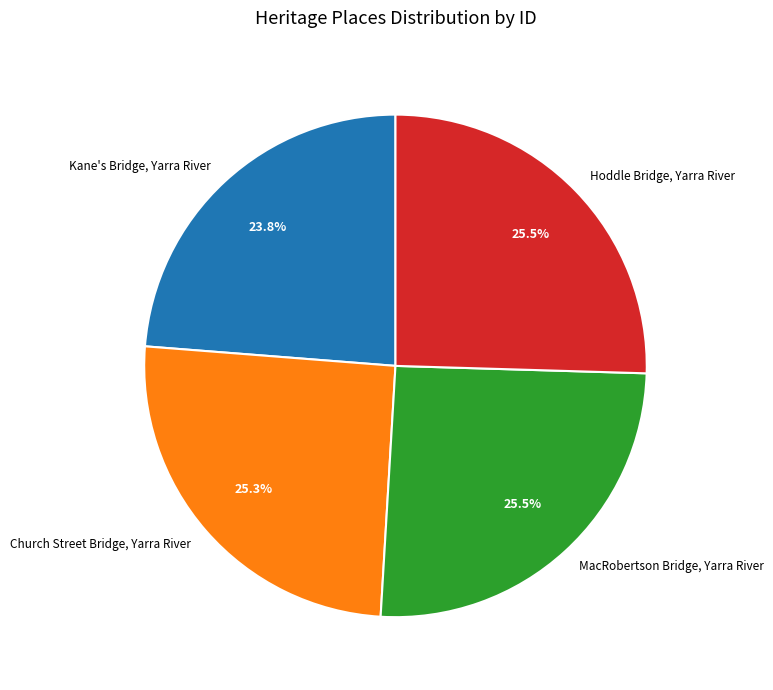

Combined, do MacRobertson Bridge, Yarra River and Church Street Bridge, Yarra River account for over 50%?

Yes